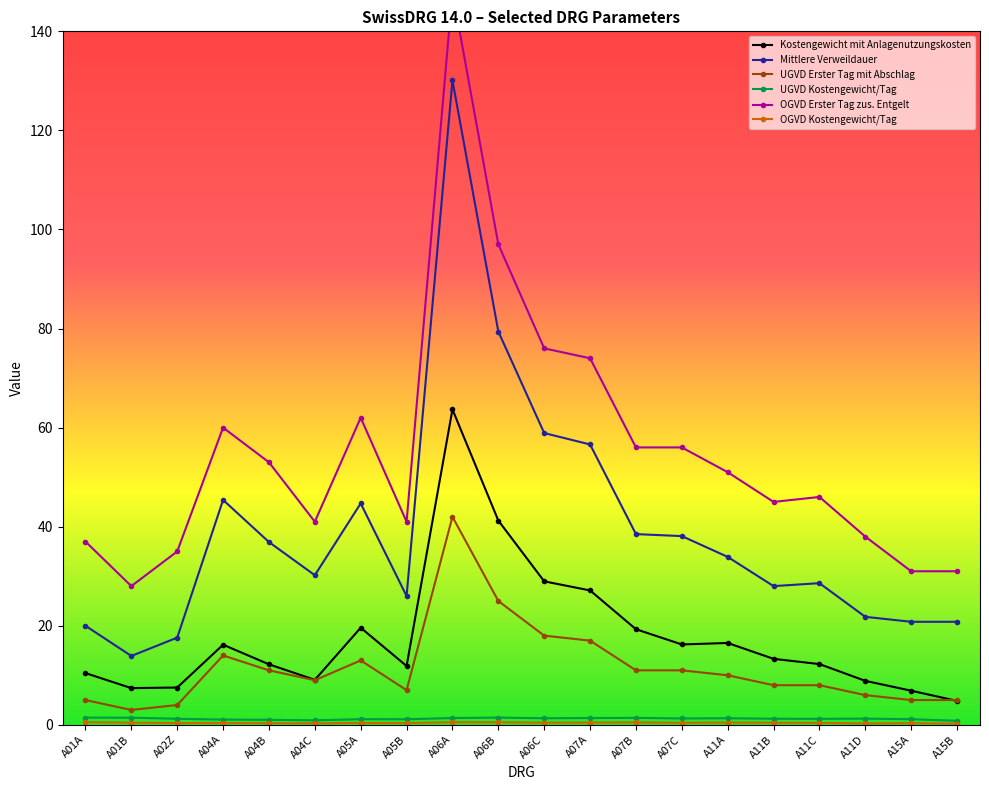

Is the value of OGVD Erster Tag zus. Entgelt at A01B greater than the value of OGVD Kostengewicht/Tag at A07B?

Yes